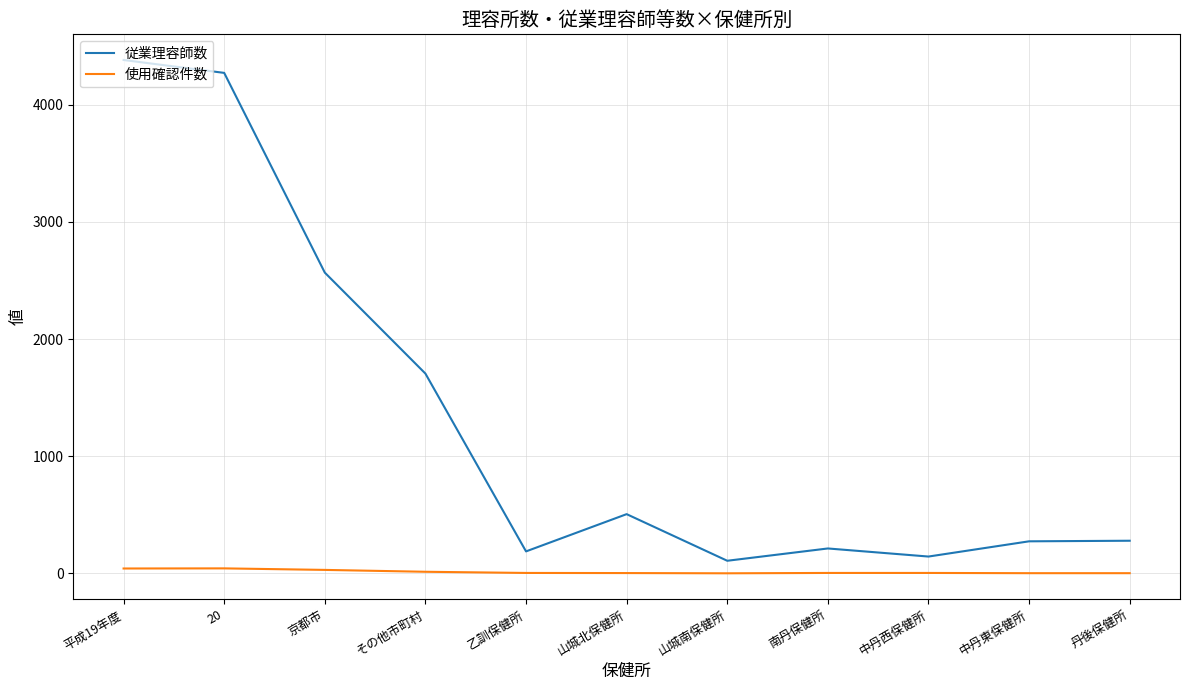

Which series has the widest spread of values?

従業理容師数